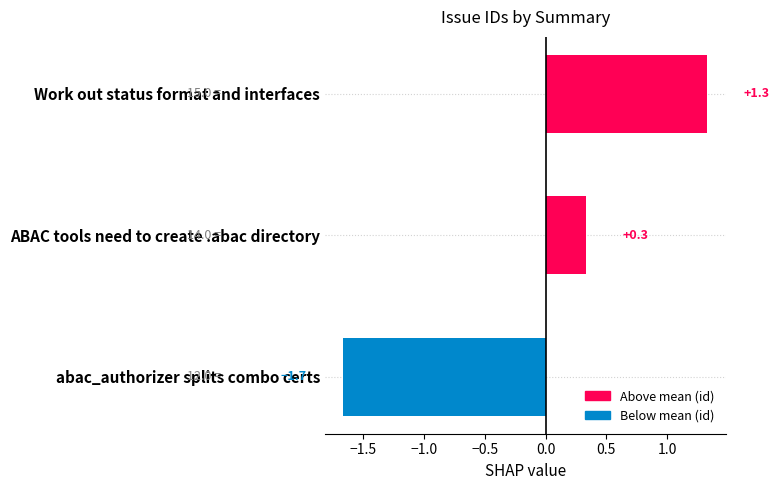

Does the chart contain stacked bars?

No